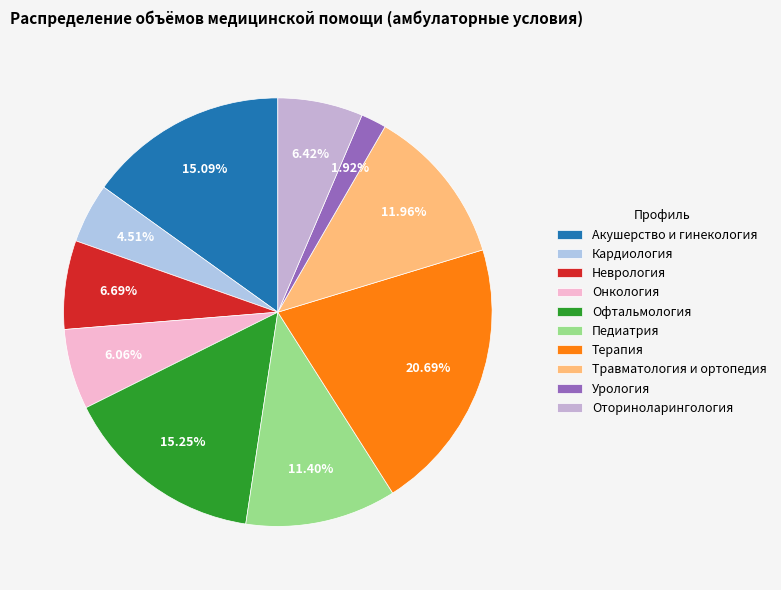

What percentage is the Акушерство и гинекология slice, to the nearest percent?

15%